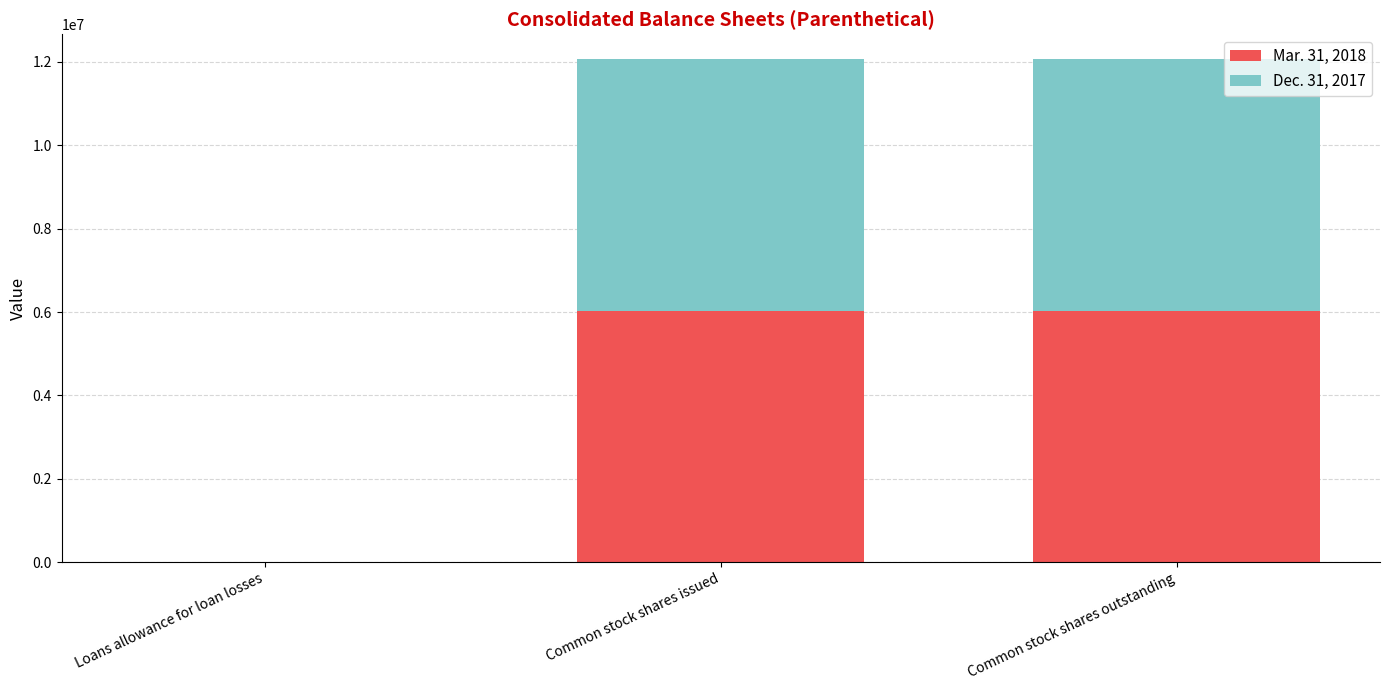

Is it true that Mar. 31, 2018 equals 6029776 at Common stock shares outstanding?

True